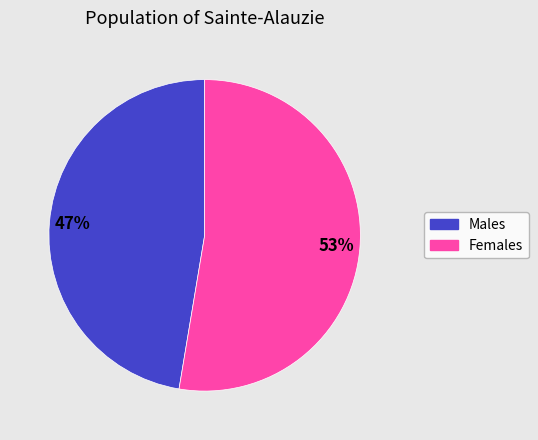

How many slices are in this pie chart?

2